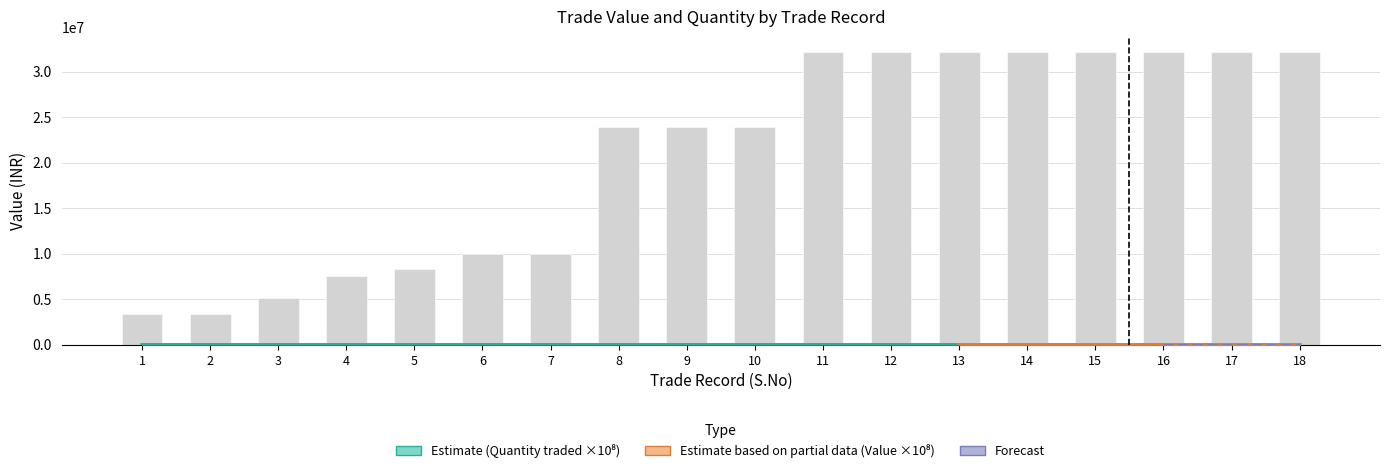

Which has a higher value, 9 or 12?

12